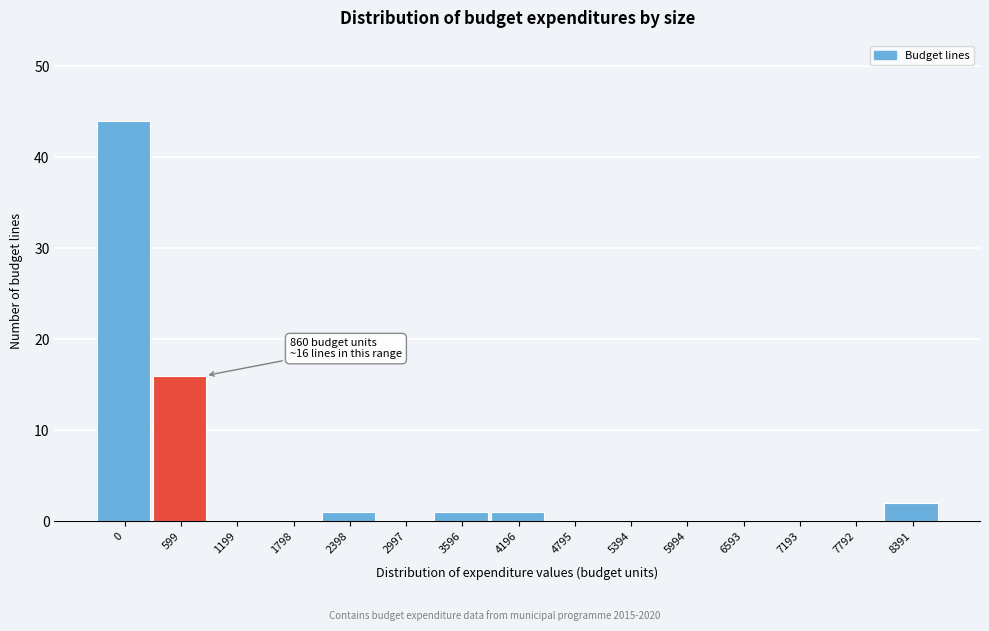

Reading left to right, extract all data points from this chart.

0=44	599=16	1199=0	1798=0	2398=1	2997=0	3596=1	4196=1	4795=0	5394=0	5994=0	6593=0	7193=0	7792=0	8391=2